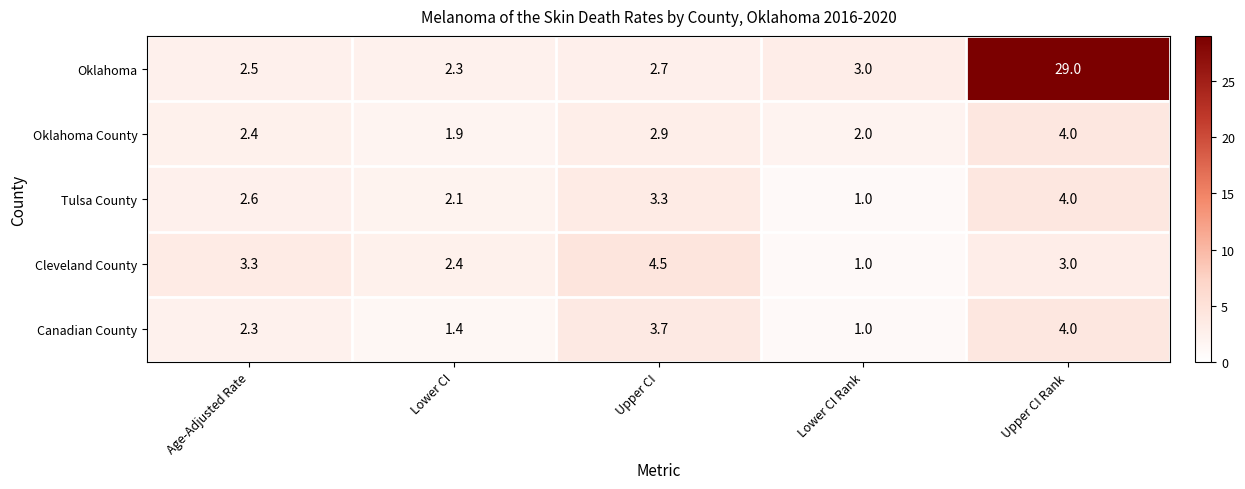

What is the smallest value displayed?

1.0